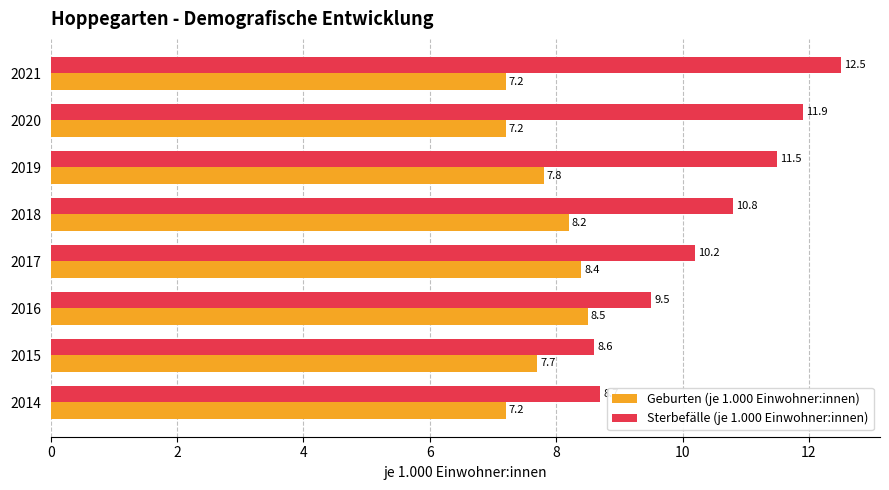

True or false: Geburten (je 1.000 Einwohner:innen) has a value of 14.9 at 2017.

False